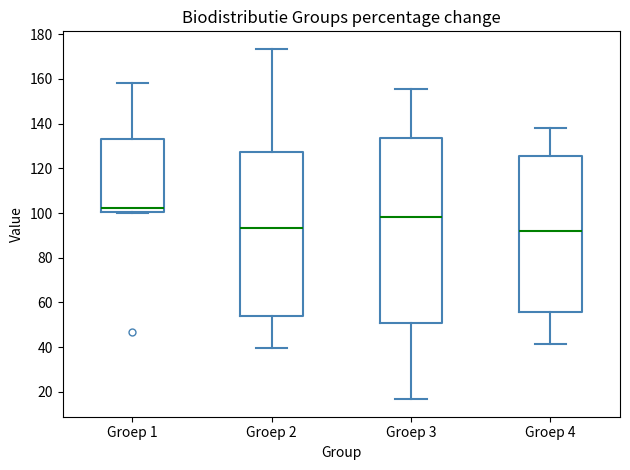

Comparing the boxes themselves (not the whiskers), which one is the tallest?

Groep 3